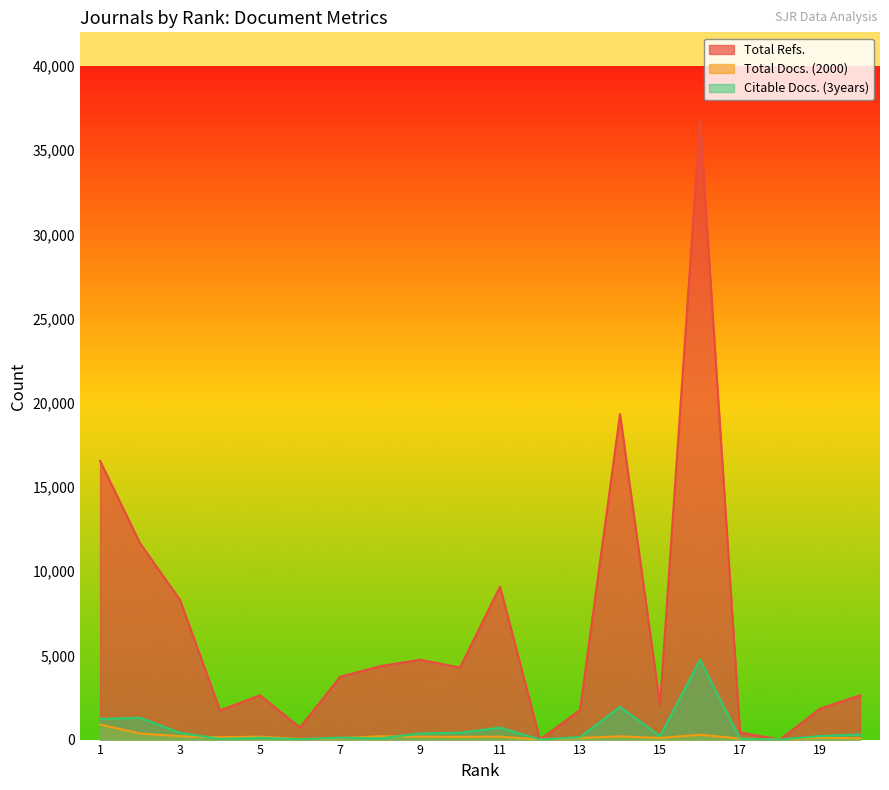

The value of Citable Docs. (3years) at 19 is 211. True or false?

True